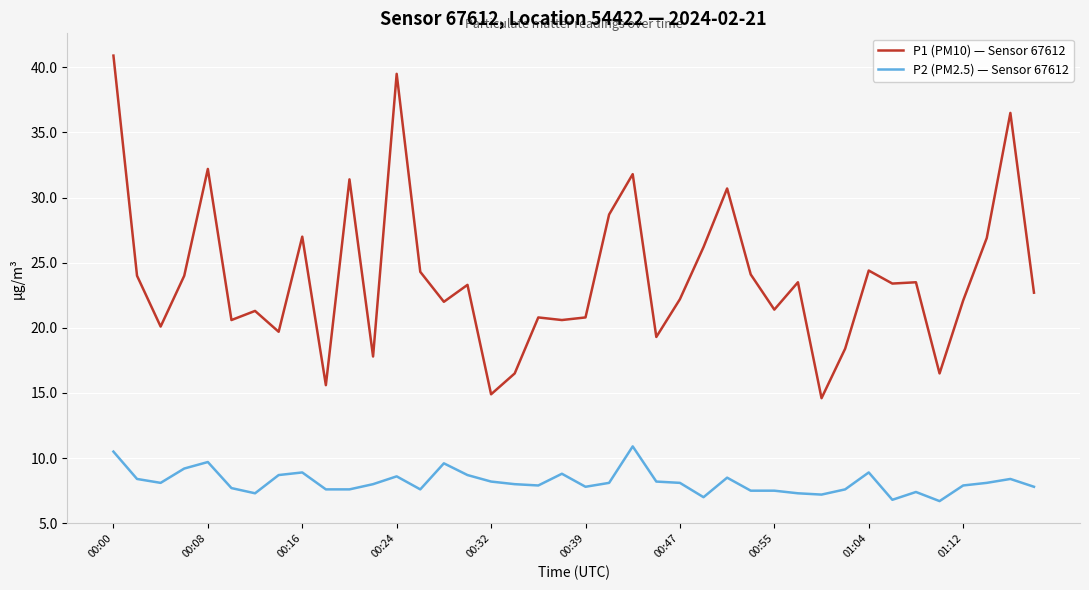

Rank the series by their maximum value, from highest to lowest.

P1 (PM10) — Sensor 67612, P2 (PM2.5) — Sensor 67612